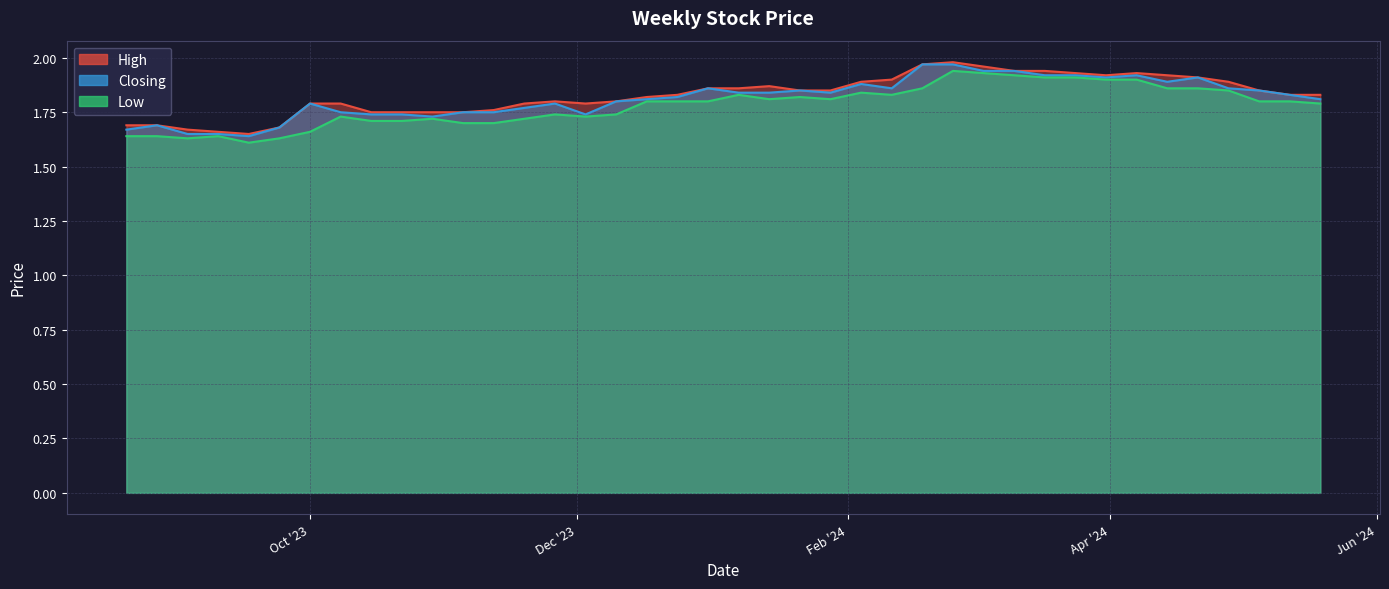

Does the chart have visible grid lines?

Yes